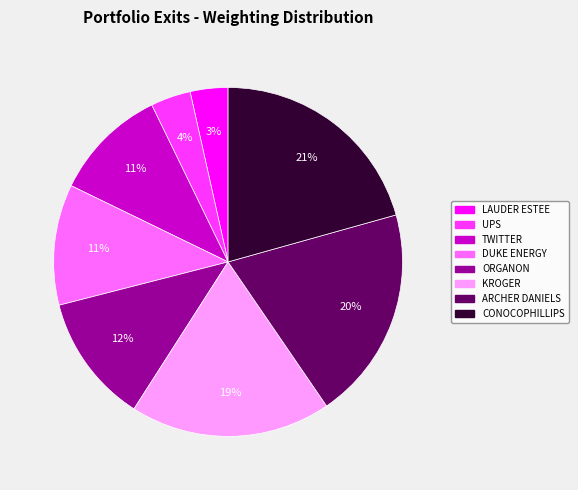

To the nearest percent, what is the average slice percentage?

12%